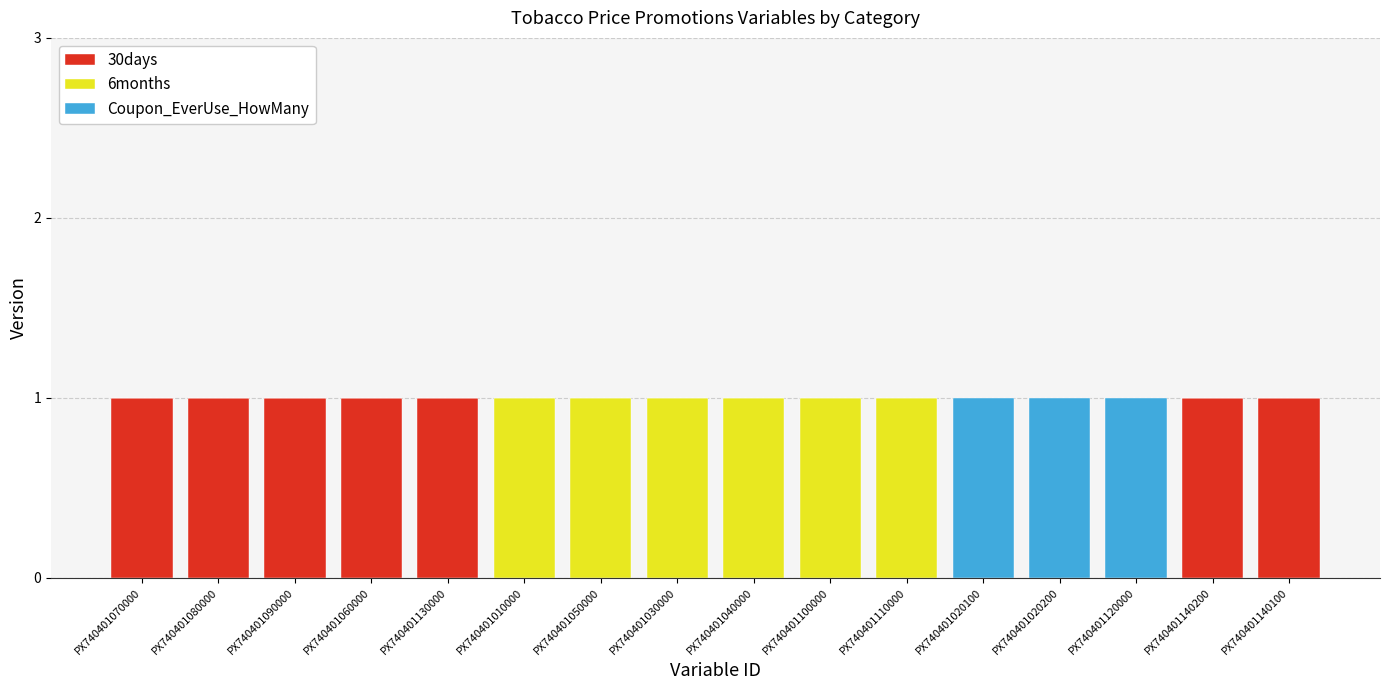

Is it true that 30days equals 1 at PX740401020200?

False